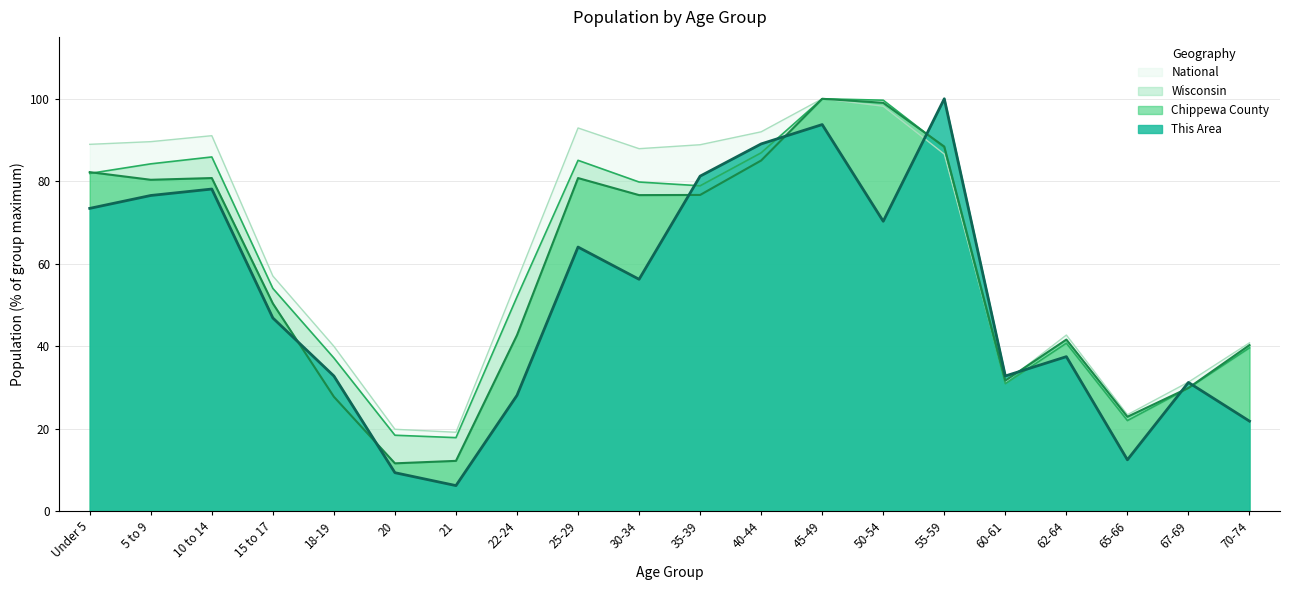

Which series changed the most between 22-24 and 62-64?

National